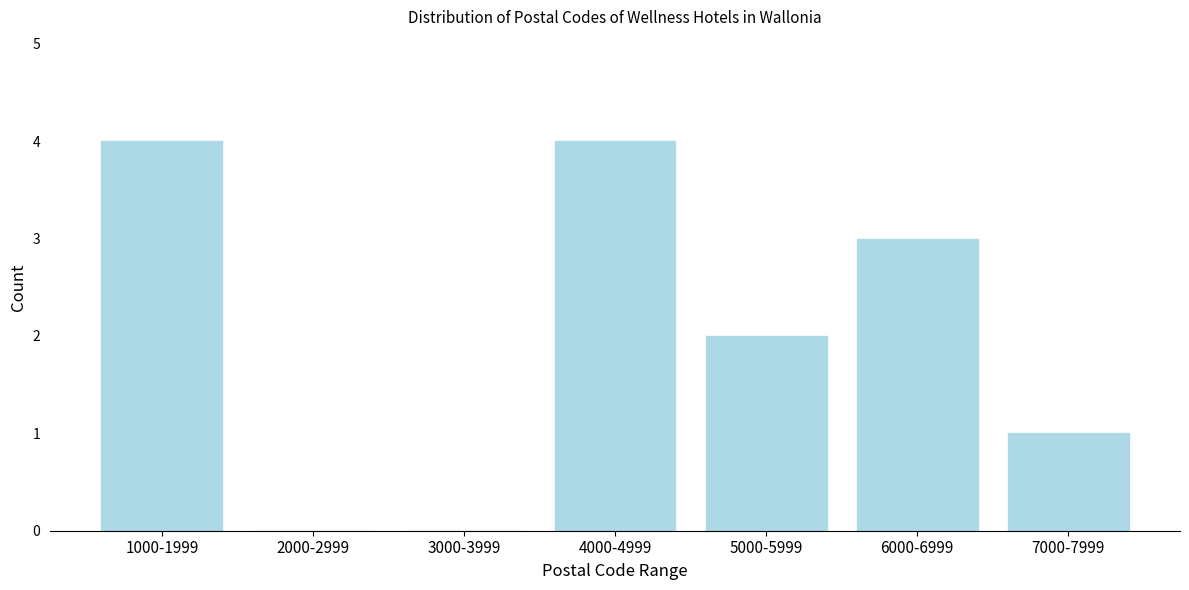

Reading left to right, list all the values displayed in this chart.

1000-1999=4	2000-2999=0	3000-3999=0	4000-4999=4	5000-5999=2	6000-6999=3	7000-7999=1